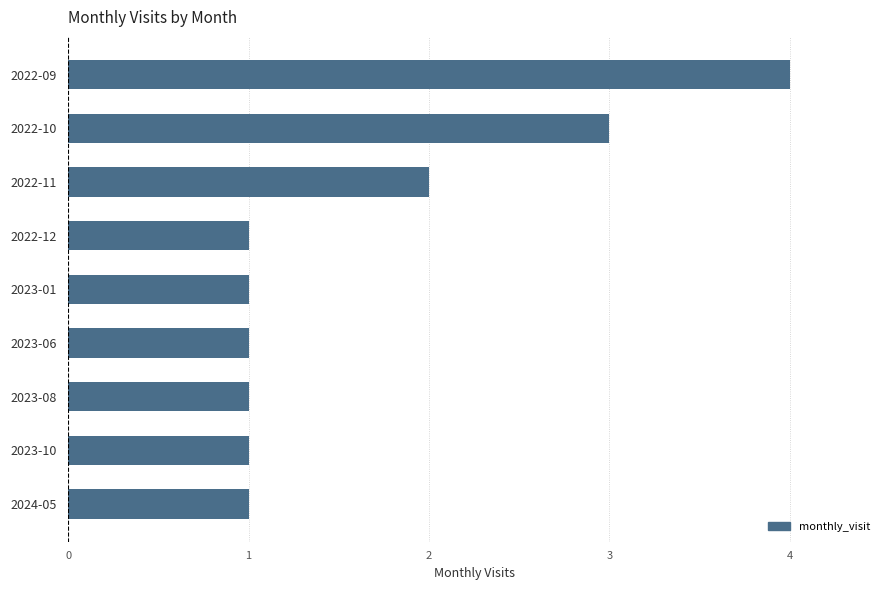

At which label is the value closest to 2?

2022-11